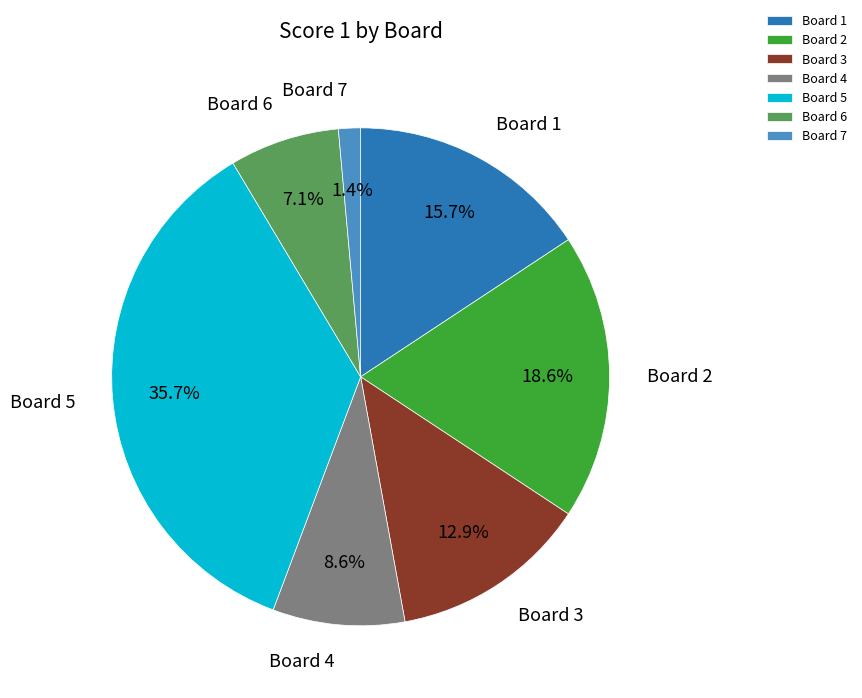

Do Board 1 and Board 7 together represent more than half of the pie?

No